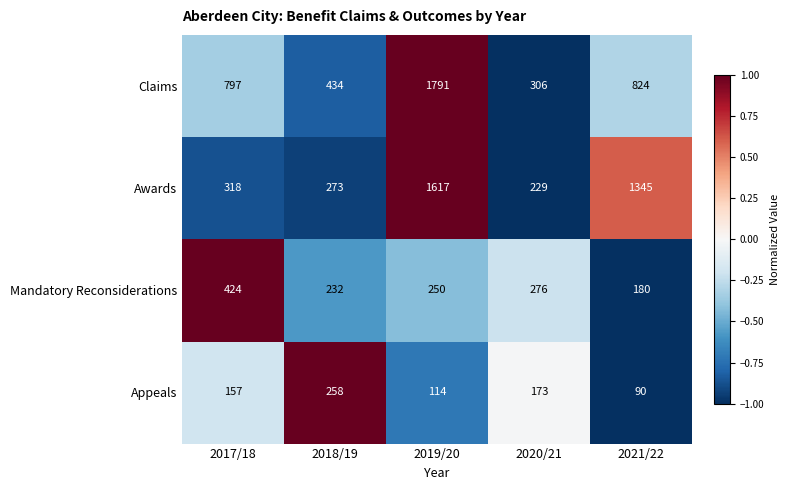

The value of Mandatory Reconsiderations at 2019/20 is 250. True or false?

True